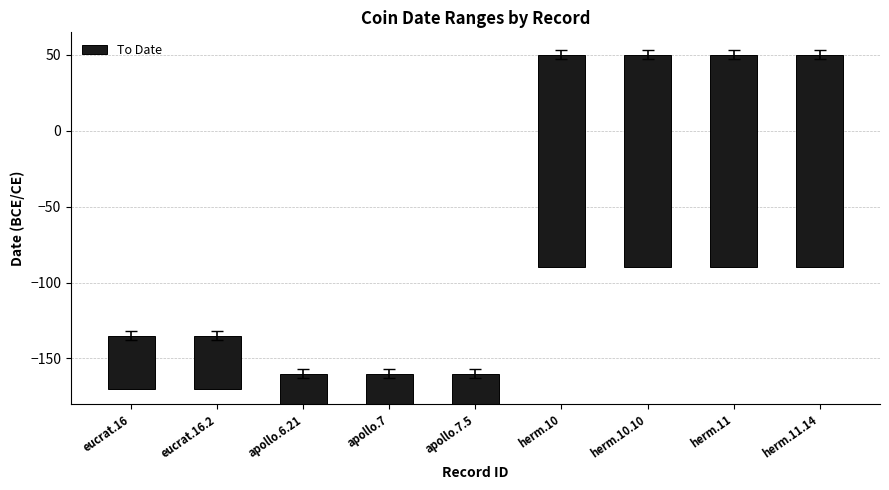

List the labels in order of value, largest first.

herm.10, herm.10.10, herm.11, herm.11.14, eucrat.16, eucrat.16.2, apollo.6.21, apollo.7, apollo.7.5